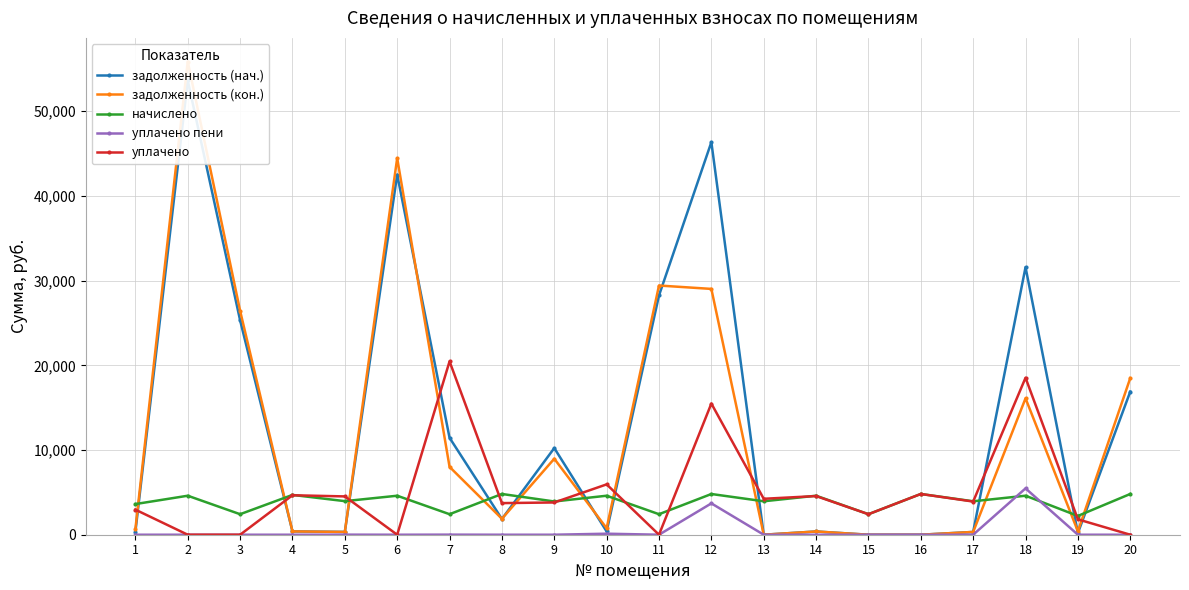

What is the sum of the уплачено values at 17 and 8?

7646.2